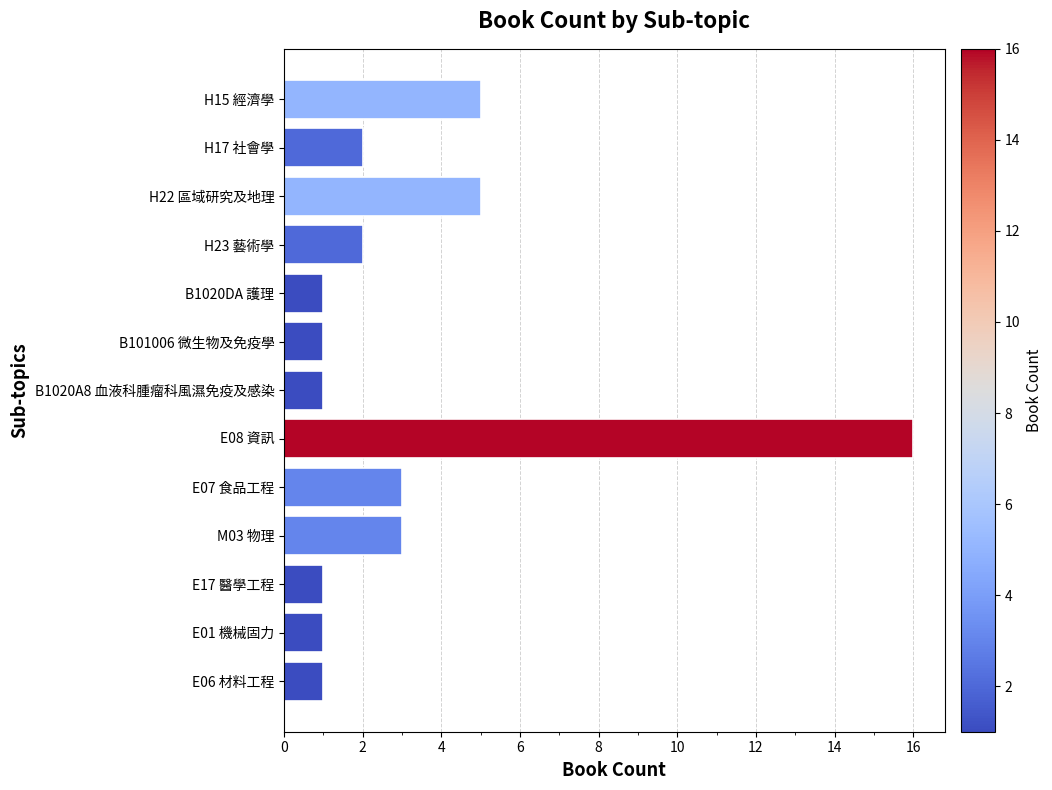

How many values are below 2?

6